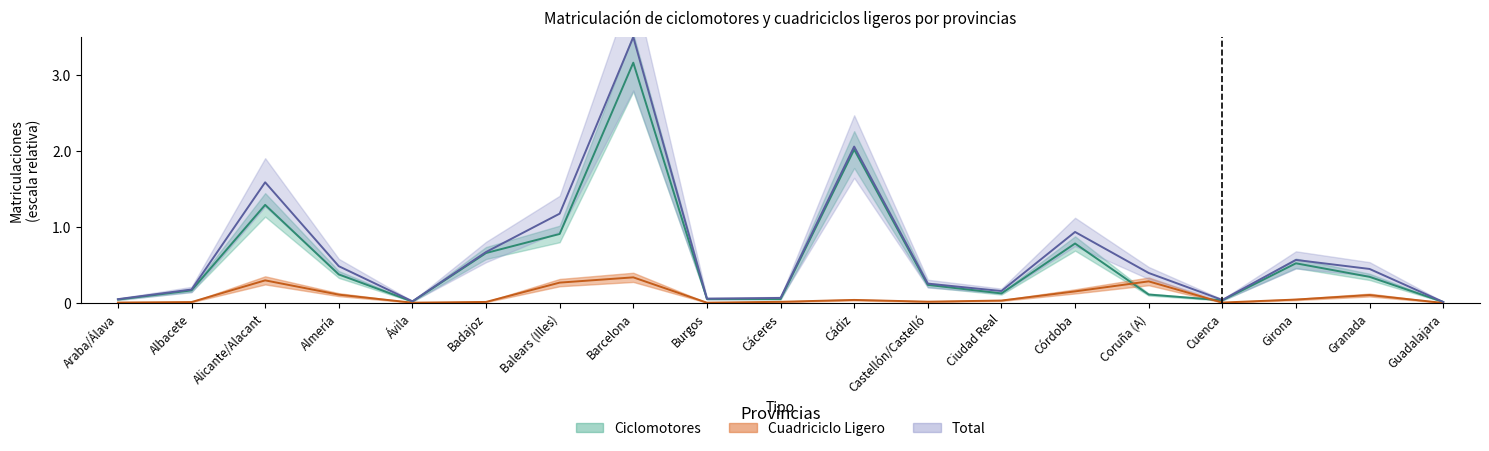

The Cuadriciclo Ligero series shows 0.0 at Albacete. True or false?

True